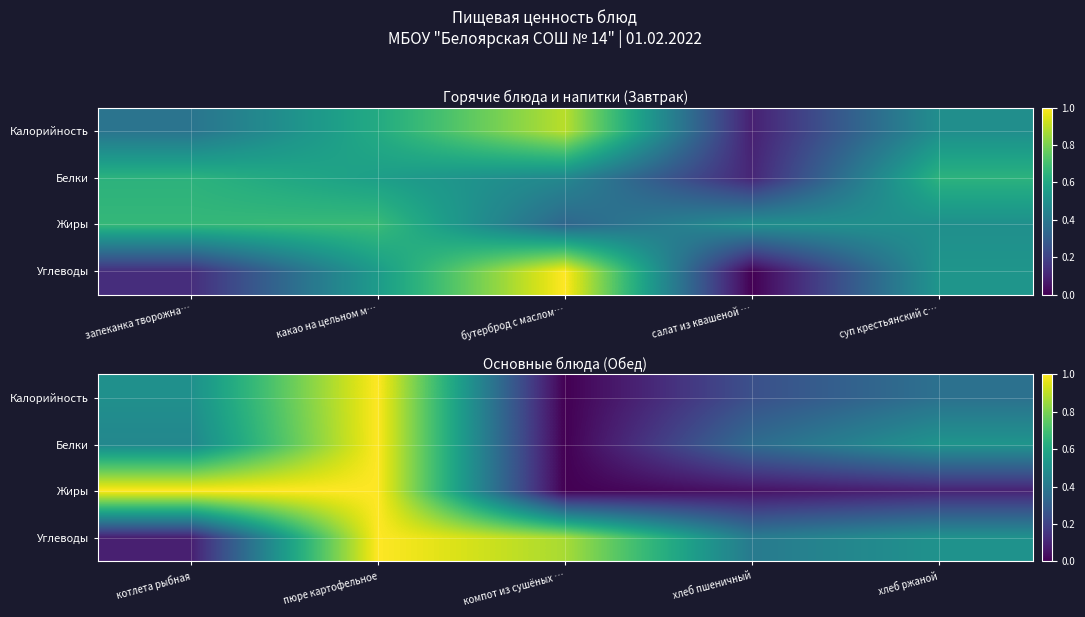

Rank the series by their maximum value, from lowest to highest.

Белки, Жиры, Углеводы, Калорийность